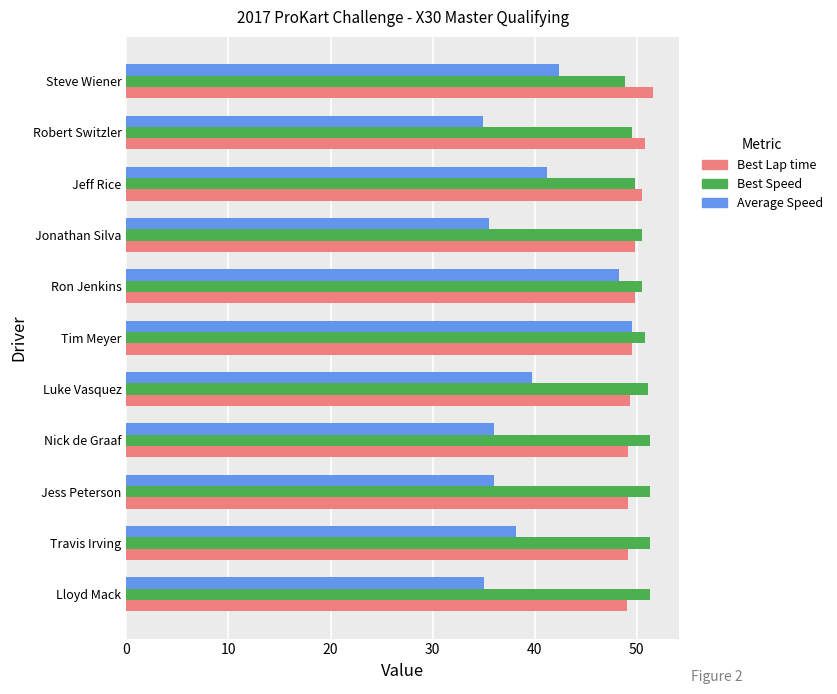

What is the smallest value displayed?

34.9